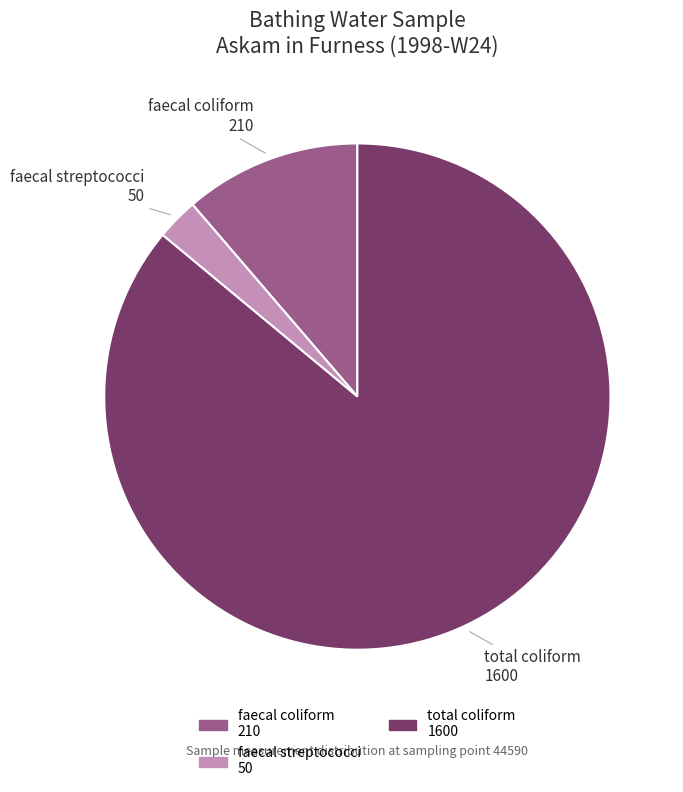

How many segments does this pie chart have?

3